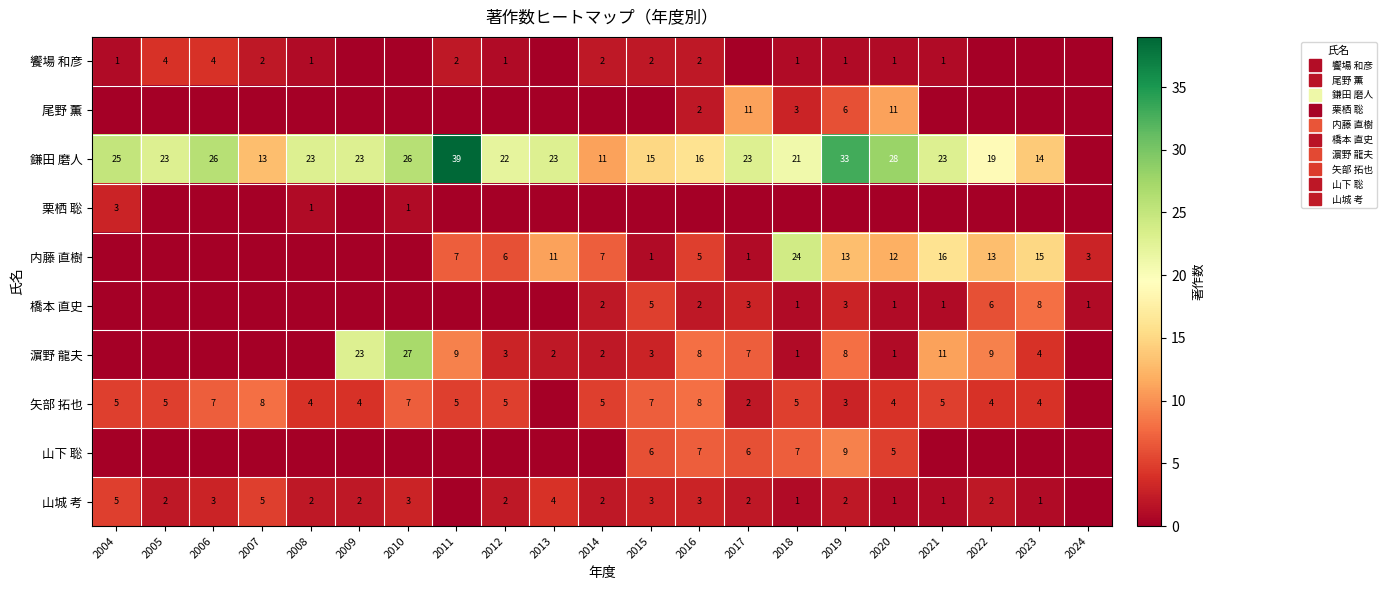

What is the difference between the highest and lowest values at 2013?

23